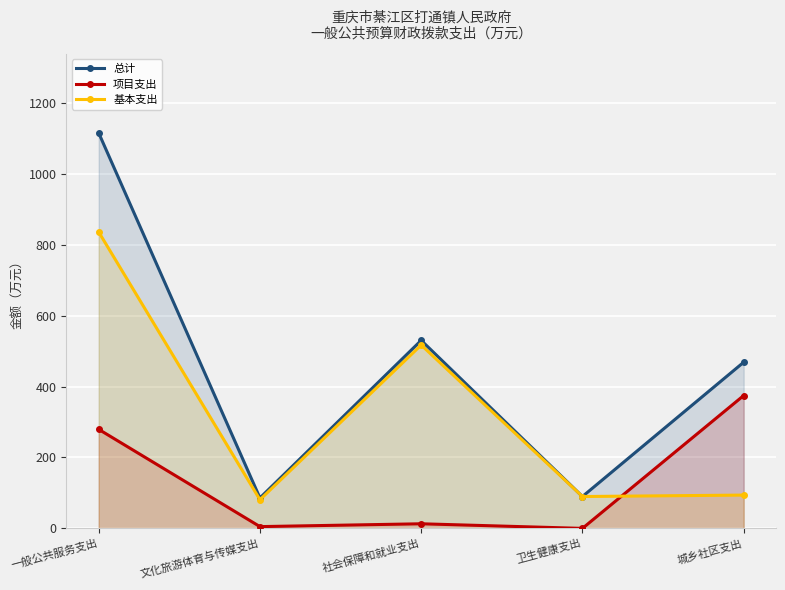

Reading left to right, what are all the values shown in this chart?

总计: 1114.9	85.8	530.1	89.9	468.5
项目支出: 279.2	5.0	13.0	0.0	374.6
基本支出: 835.7	80.8	517.1	89.9	93.9